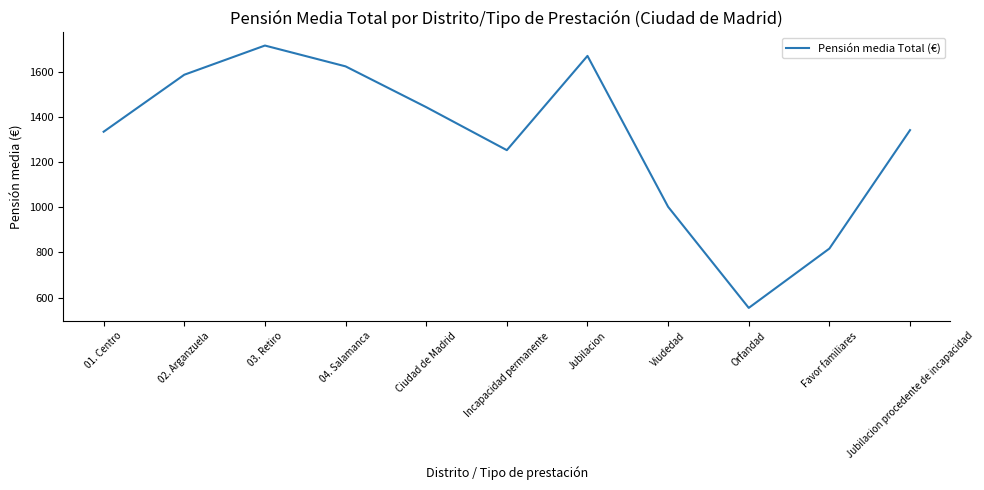

The chart shows a value of 1443.4 at Ciudad de Madrid. True or false?

True